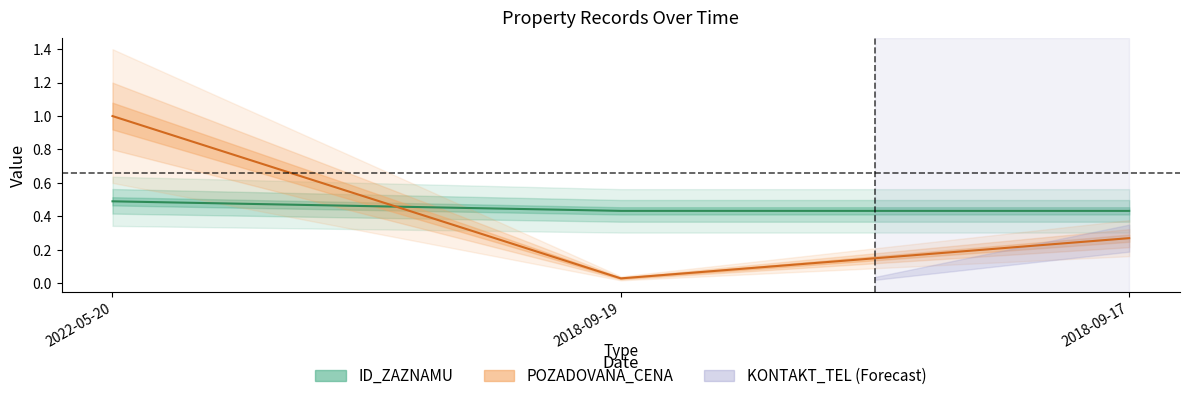

What value does the ID_ZAZNAMU series have at 2018-09-17?

0.4